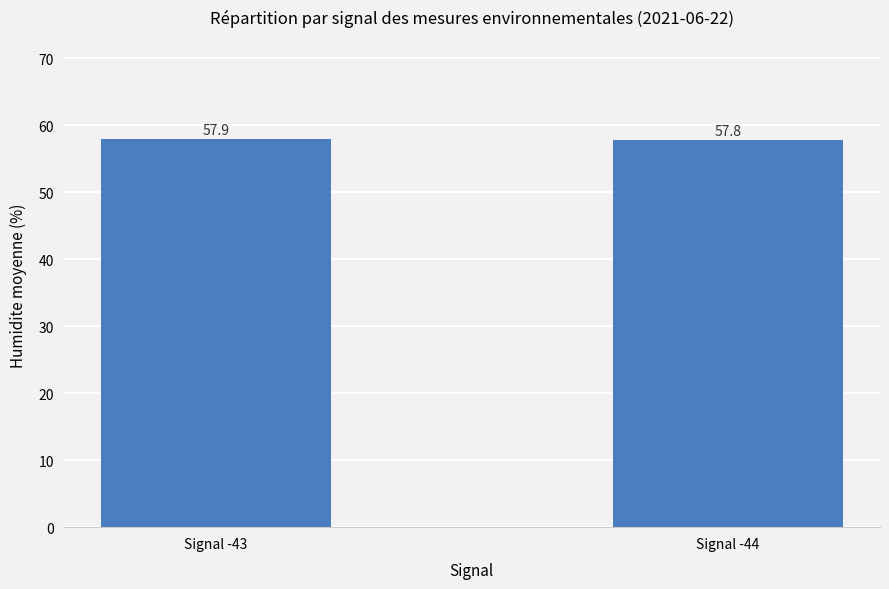

What is the sum of the values at Signal -43 and Signal -44?

115.7